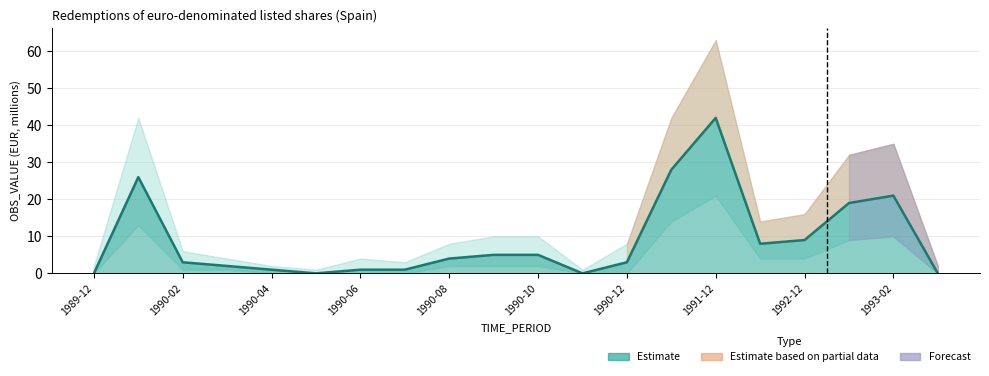

True or false: OBS_VALUE_lower and OBS_VALUE_upper intersect in this chart.

False